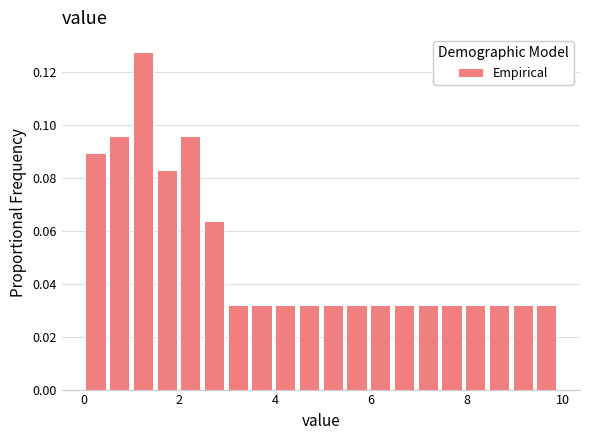

Read against the x-axis, roughly where is the centre of the tallest bar?

1.2